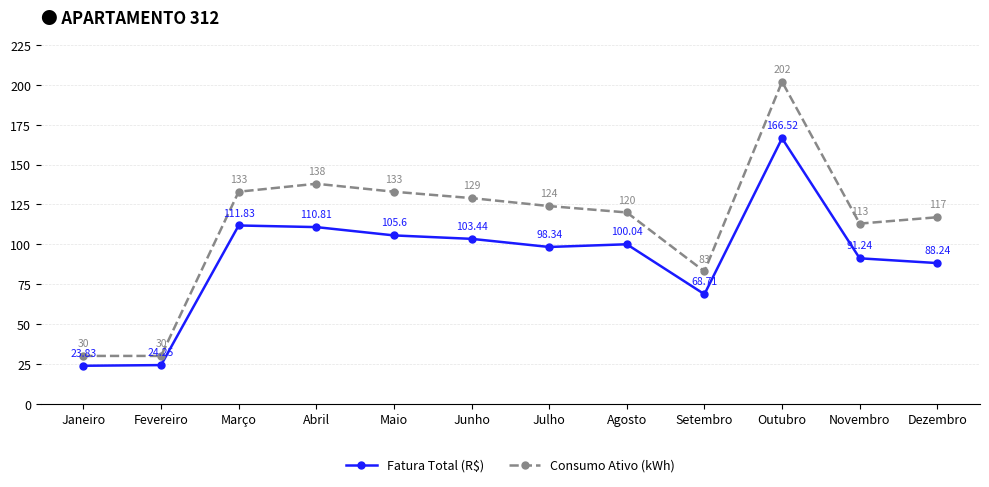

What is the sum of all Consumo Ativo (kWh) values?

1352.0